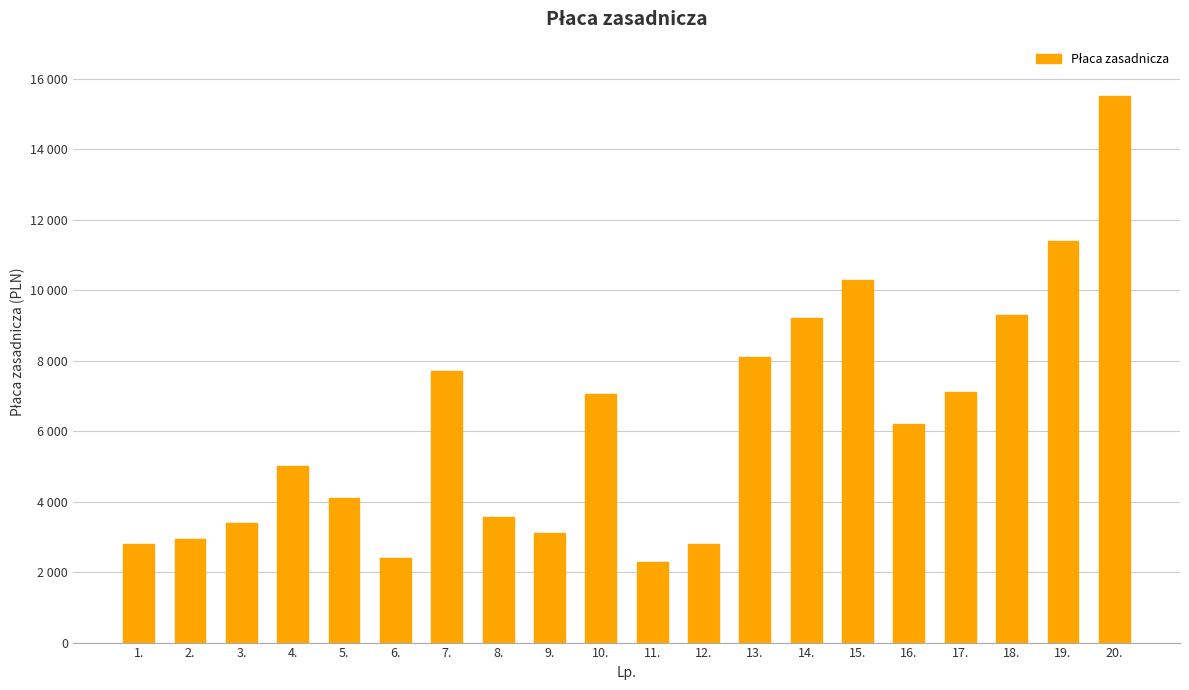

Reading left to right, extract all data points from this chart.

2800	2950	3400	5000	4100	2400	7700	3550	3100	7050	2300	2800	8100	9200	10300	6200	7100	9300	11400	15500